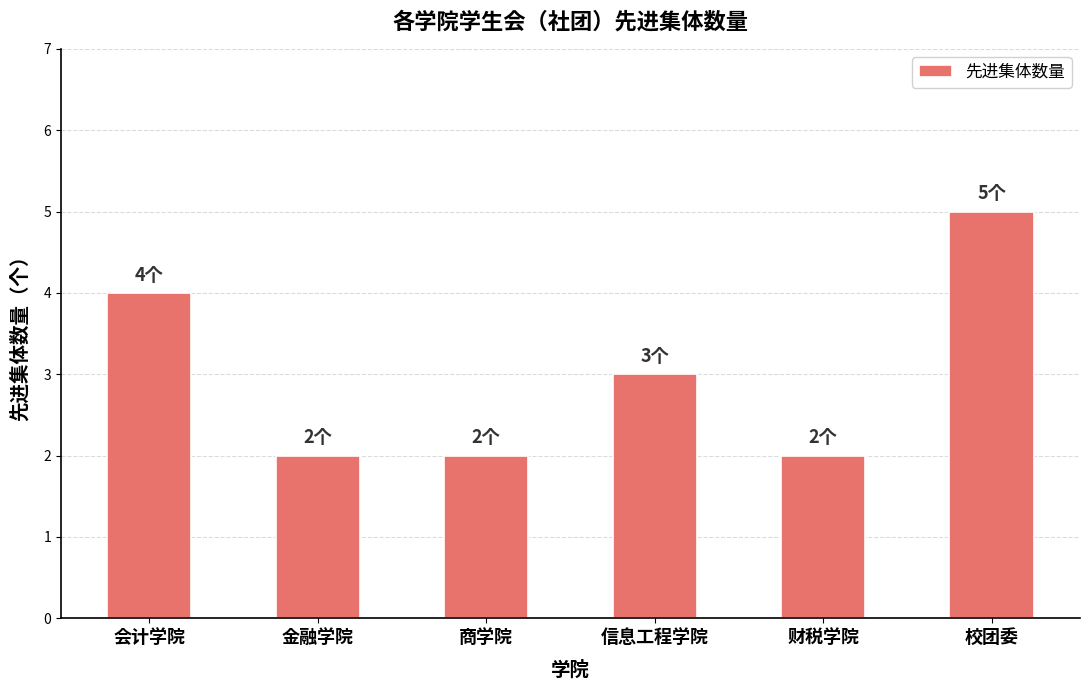

How many values are between 2 and 4?

5